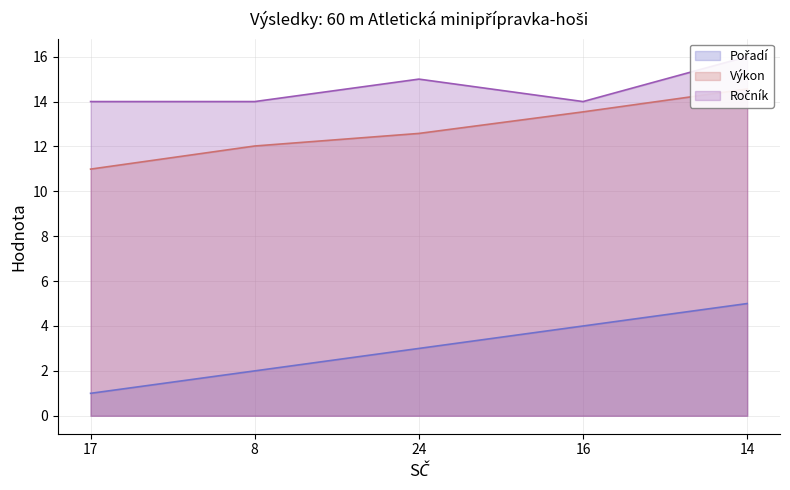

Reading right to left, what are all the values shown in this chart?

Pořadí: 5.0	4.0	3.0	2.0	1.0
Výkon: 14.6	13.5	12.6	12.0	11.0
Ročník: 16.0	14.0	15.0	14.0	14.0